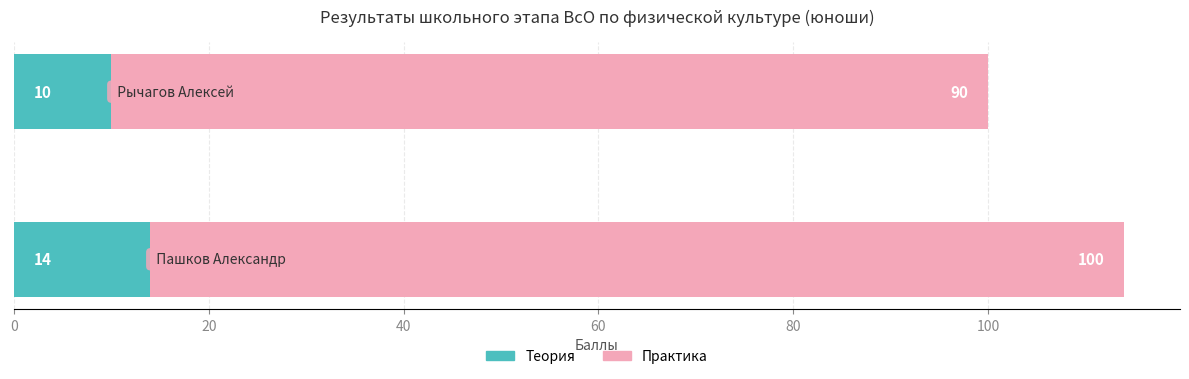

What is the average value of the Теория series?

12